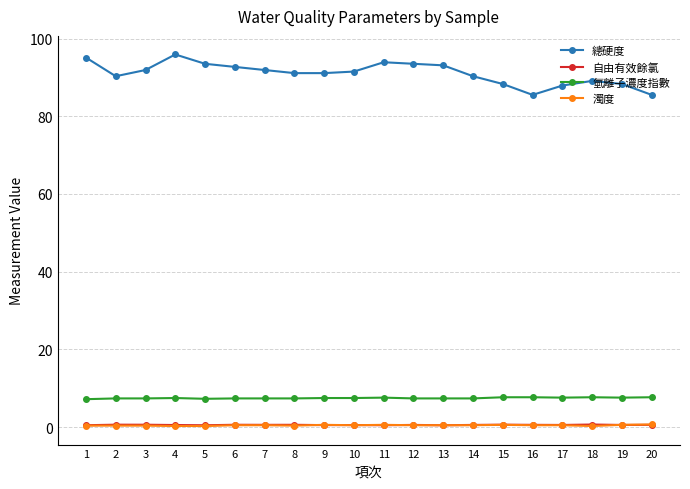

The 總硬度 series shows 158.4 at 9. True or false?

False